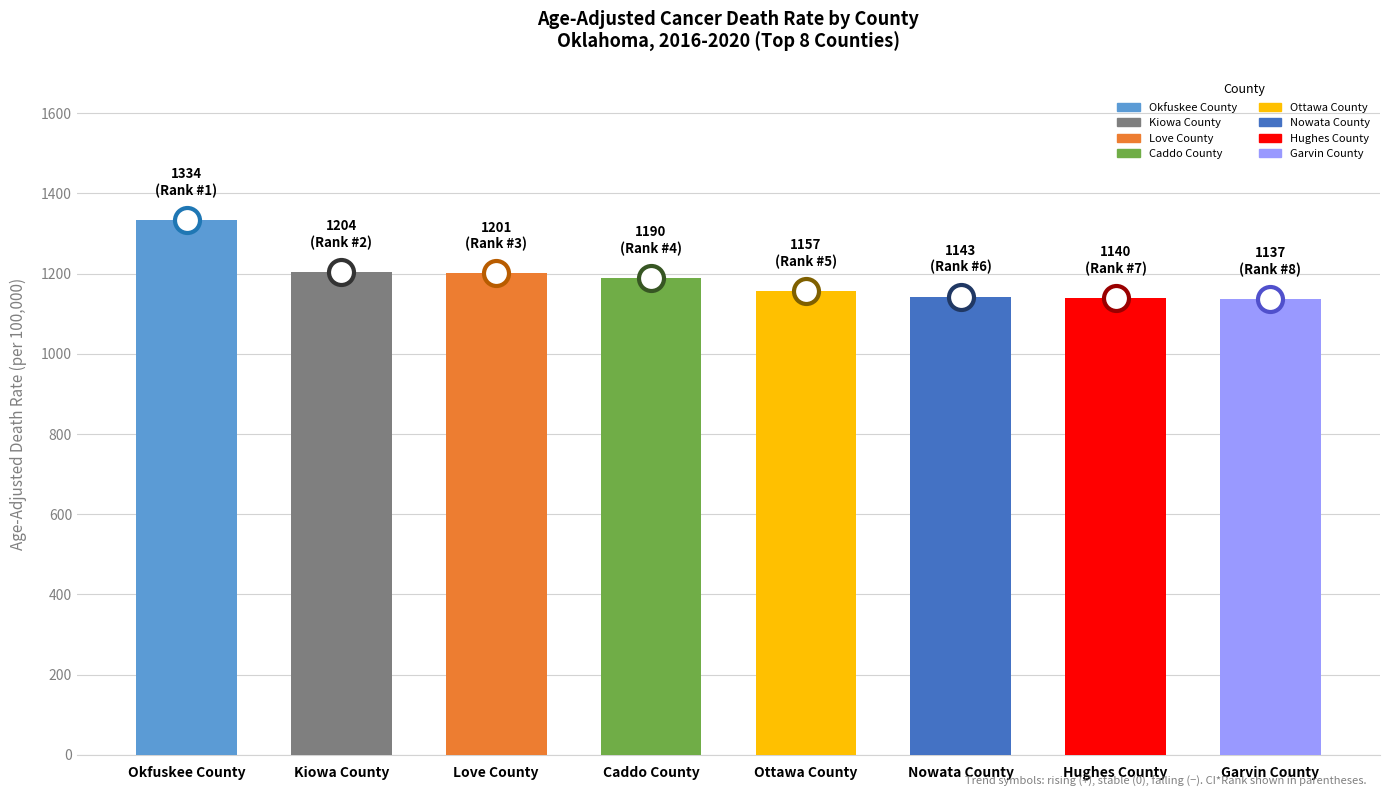

The chart shows a value of 680.0 at Ottawa County. True or false?

False